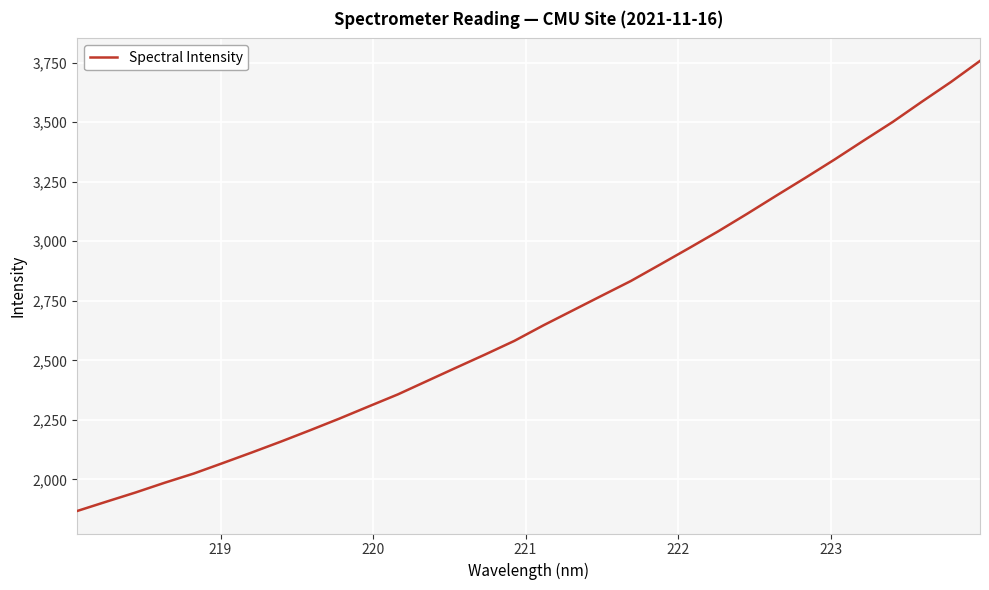

What is the minimum value shown in the chart?

1867.8